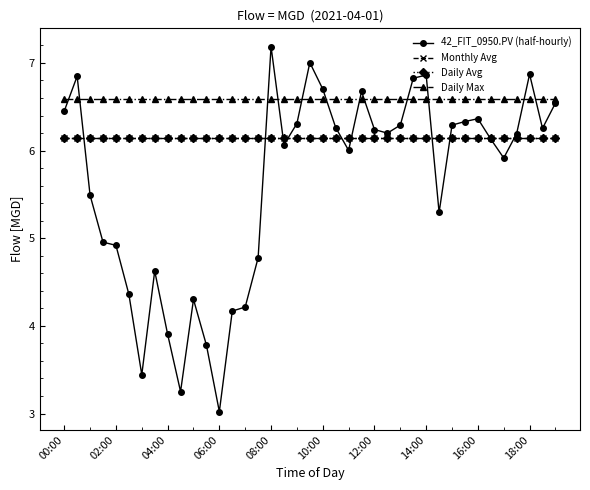

True or false: 42_FIT_0950.PV (half-hourly) has more than 1 interior local peaks.

True